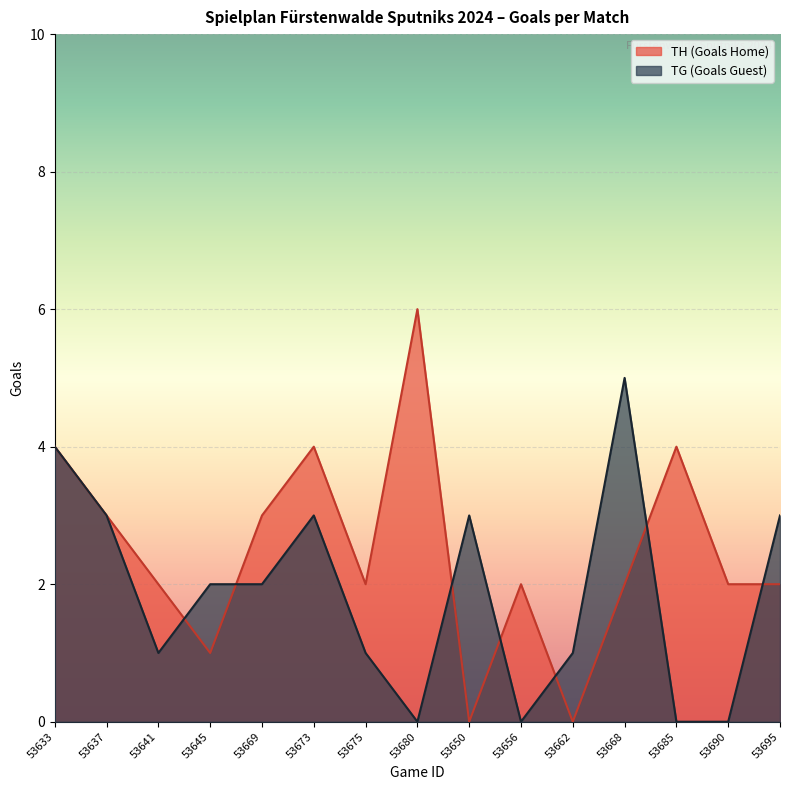

Reading left to right, list all the values displayed in this chart.

TH (Goals Home): 53633=4	53637=3	53641=2	53645=1	53669=3	53673=4	53675=2	53680=6	53650=0	53656=2	53662=0	53668=2	53685=4	53690=2	53695=2
TG (Goals Guest): 53633=4	53637=3	53641=1	53645=2	53669=2	53673=3	53675=1	53680=0	53650=3	53656=0	53662=1	53668=5	53685=0	53690=0	53695=3